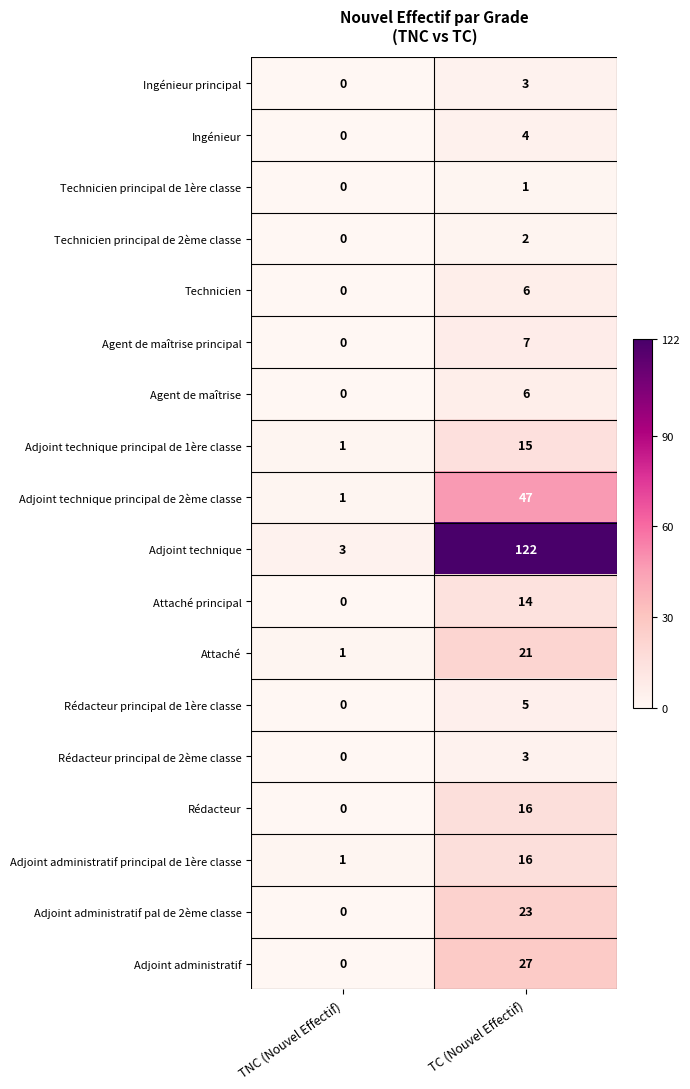

The Technicien series shows 2 at TC (Nouvel Effectif). True or false?

False